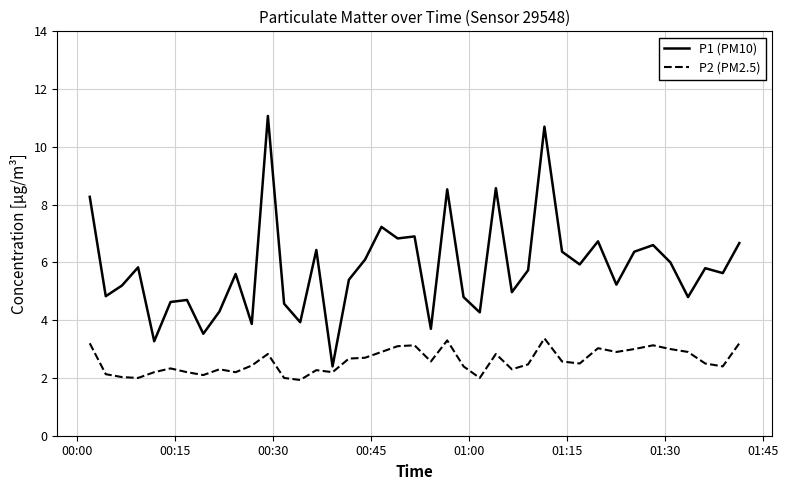

What is the highest value of the P1 (PM10) series?

11.1